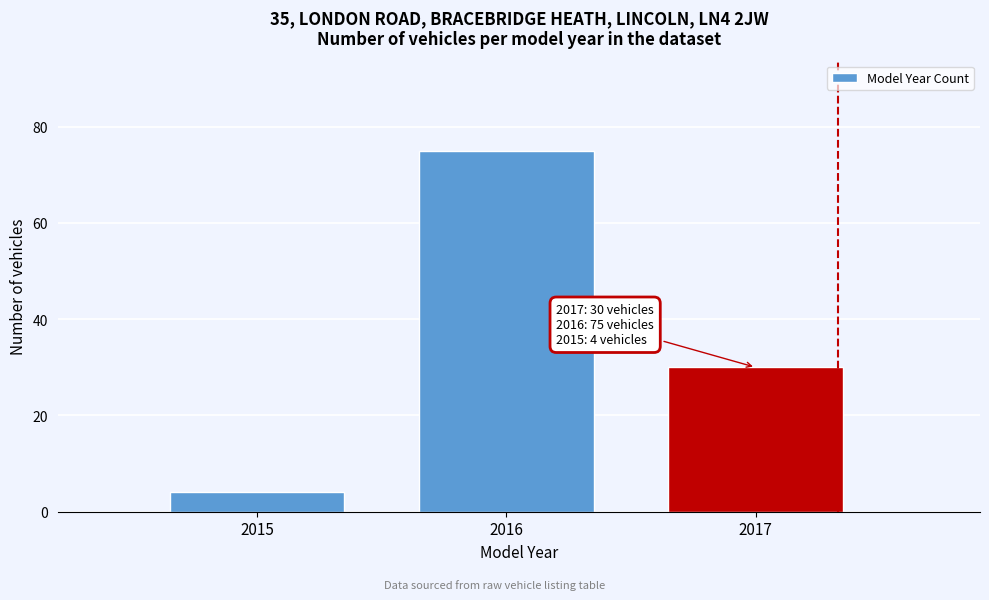

Reading left to right, transcribe all the data shown in this chart.

4	75	30